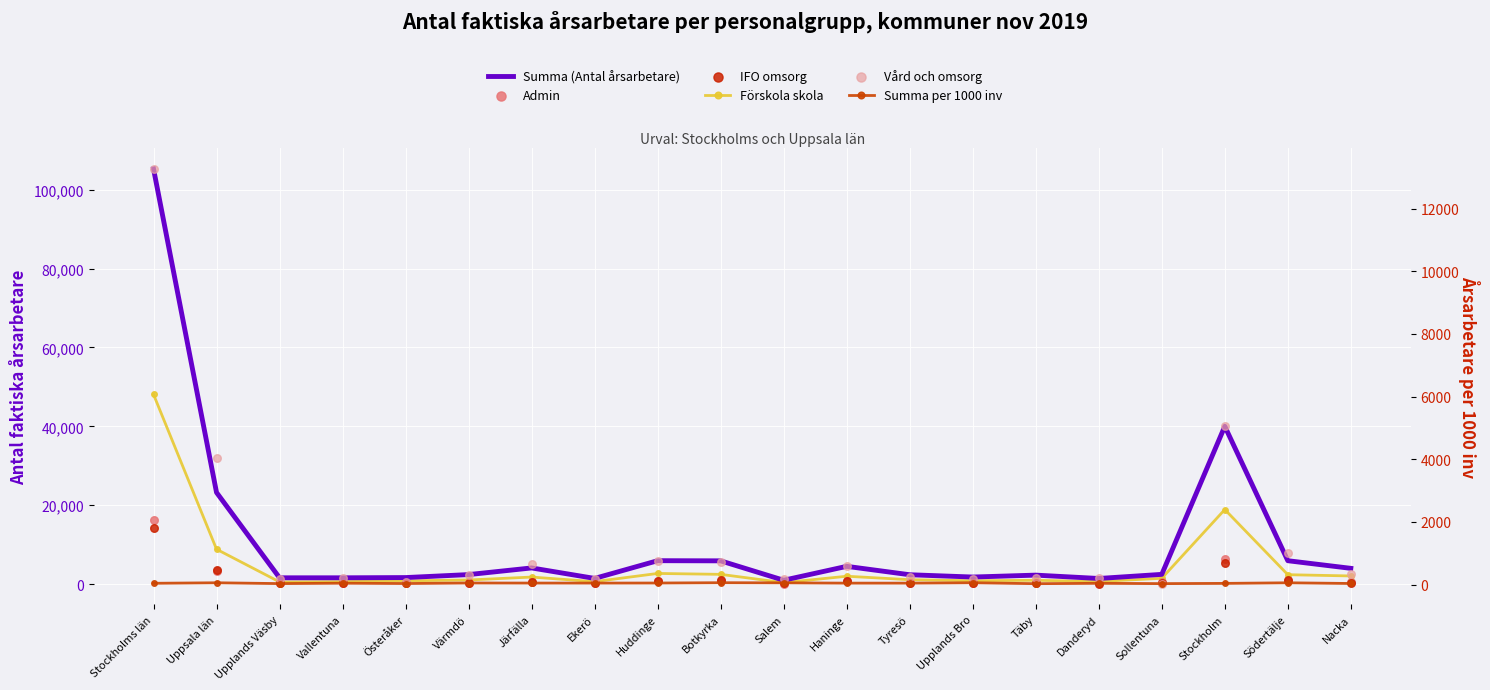

Is the value of Admin at Österåker greater than the value of IFO omsorg at Danderyd?

Yes